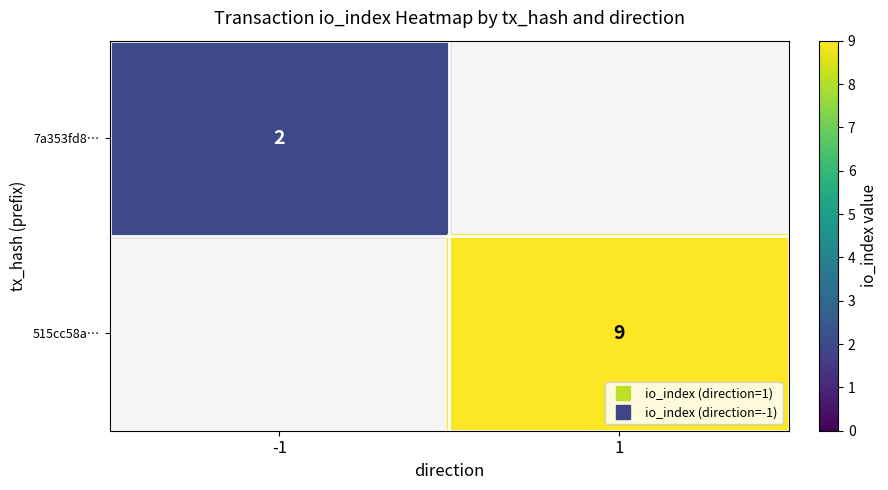

How many positive values does the 515cc58a… series have?

1